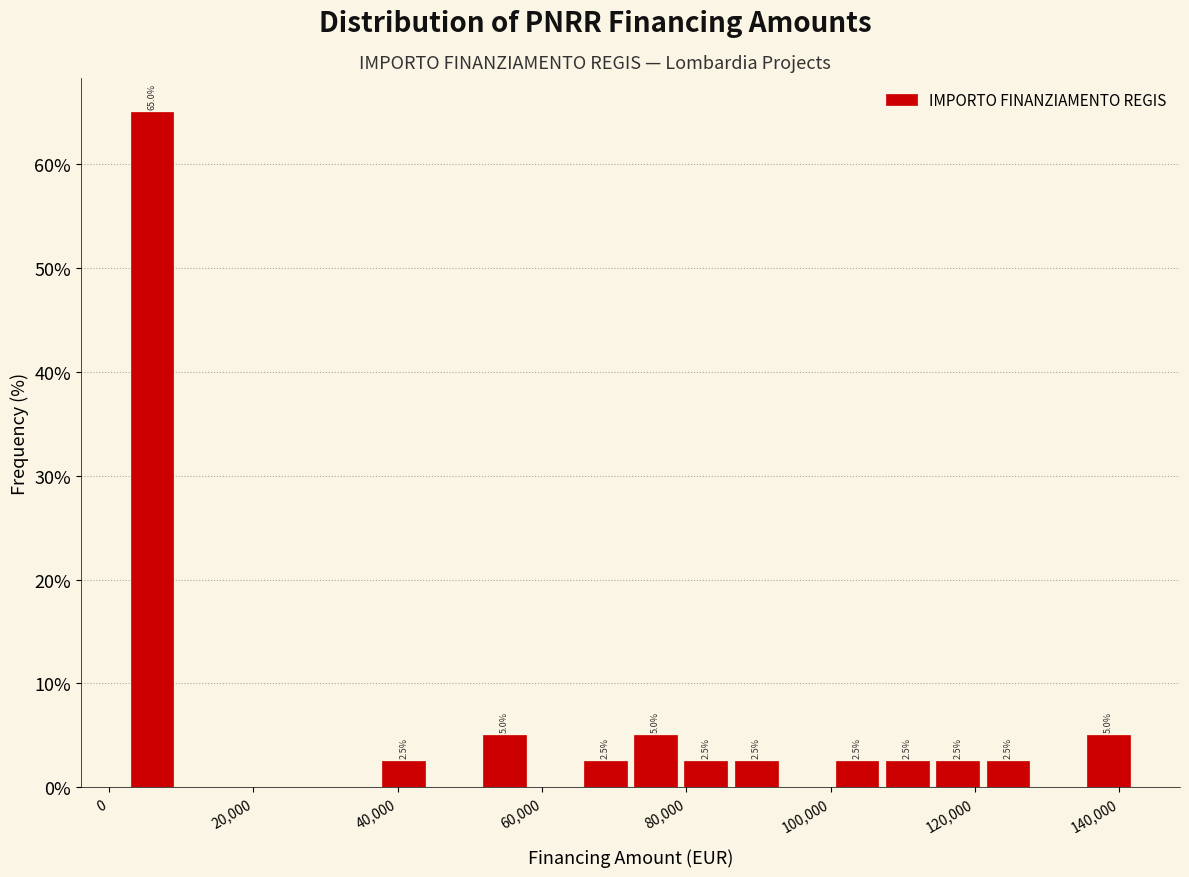

Around what value on the x-axis is the tallest bar? Give the approximate position of its centre, as read against the axis.

6000